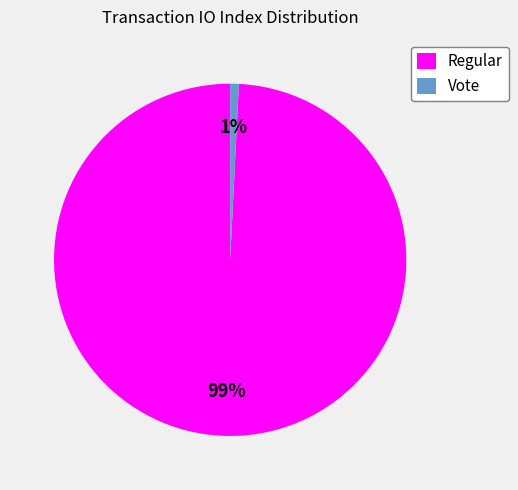

To the nearest percent, what is the average slice percentage?

50%